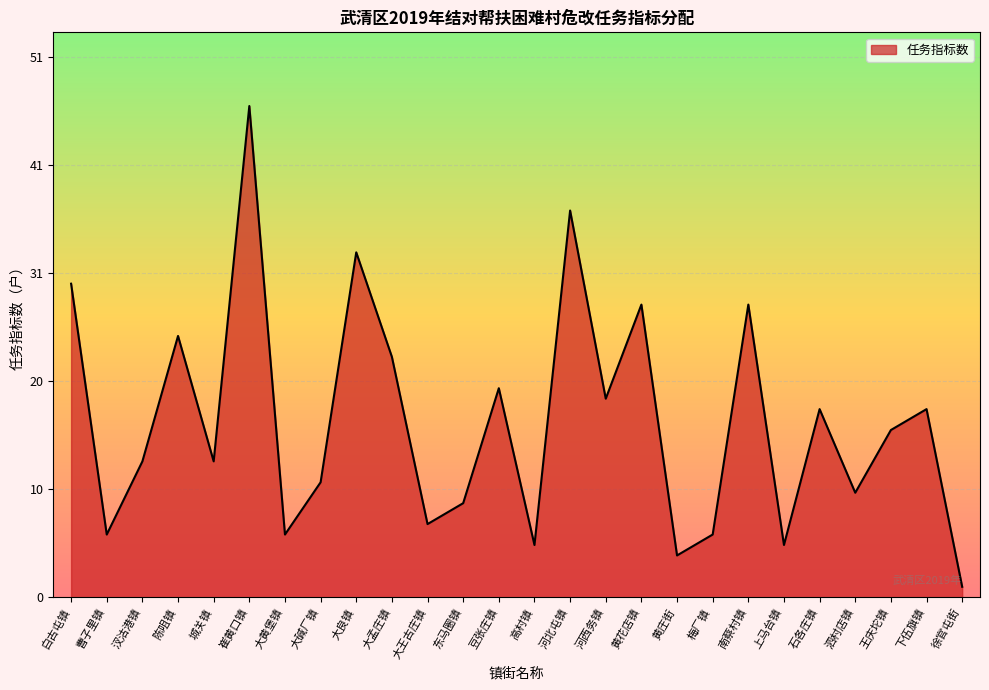

List the labels in order of value, smallest first.

徐官屯街, 黄庄街, 高村镇, 上马台镇, 曹子里镇, 大黄堡镇, 梅厂镇, 大王古庄镇, 东马圈镇, 泗村店镇, 大碱厂镇, 汊沽港镇, 城关镇, 王庆坨镇, 石各庄镇, 下伍旗镇, 河西务镇, 豆张庄镇, 大孟庄镇, 陈咀镇, 黄花店镇, 南蔡村镇, 白古屯镇, 大良镇, 河北屯镇, 崔黄口镇